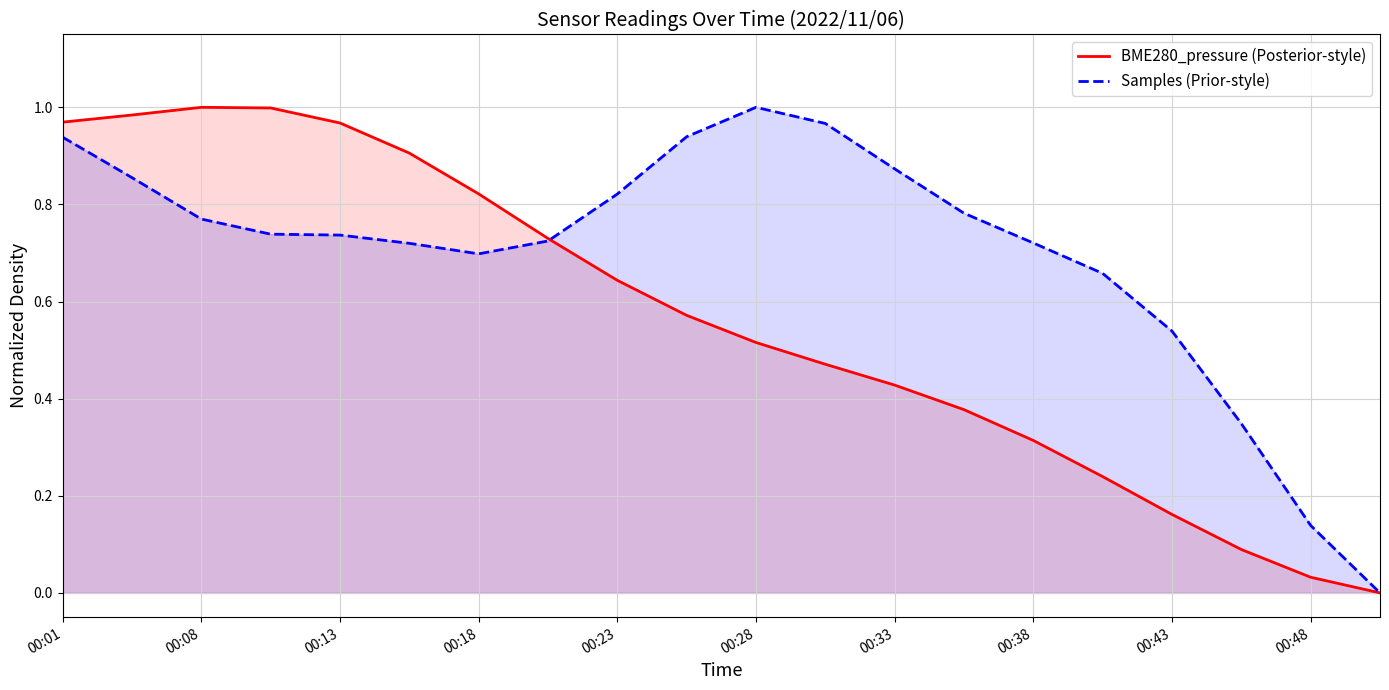

At which category is the sum across all series the highest?

00:01